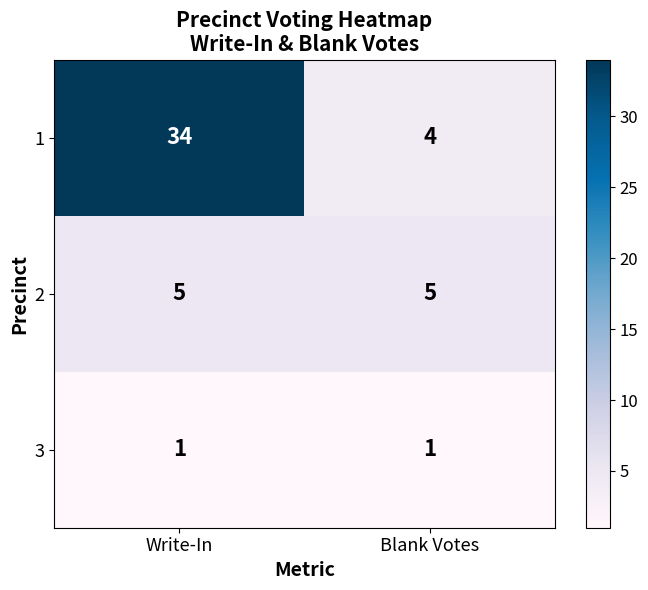

What is the total value across all series at Write-In?

40